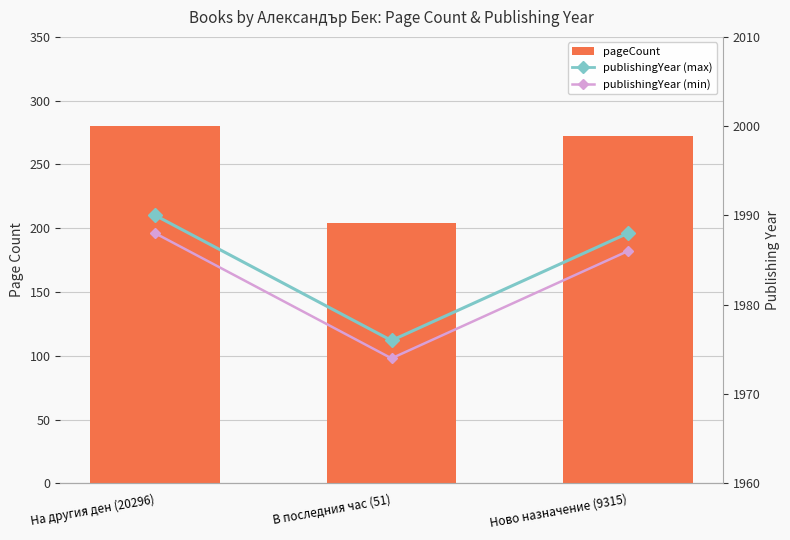

Which series has the largest range (max minus min)?

pageCount